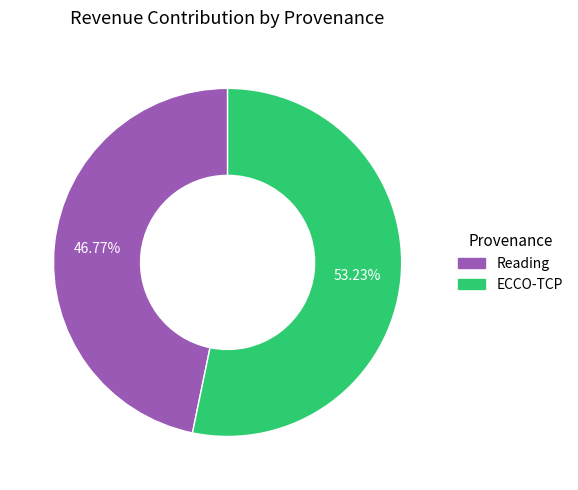

Does Reading account for over 50% of the chart?

No